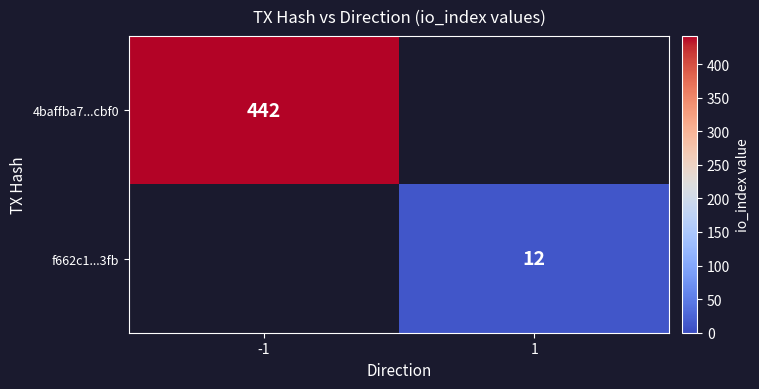

True or false: f662c1...3fb has a value of 2.4 at 1.

False